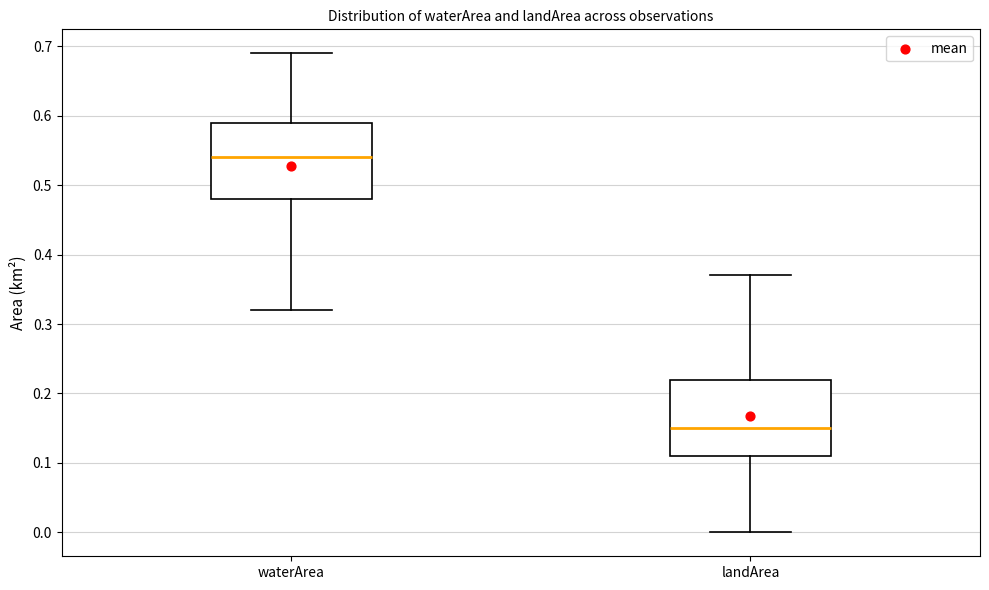

Which box's median line is the highest?

waterArea